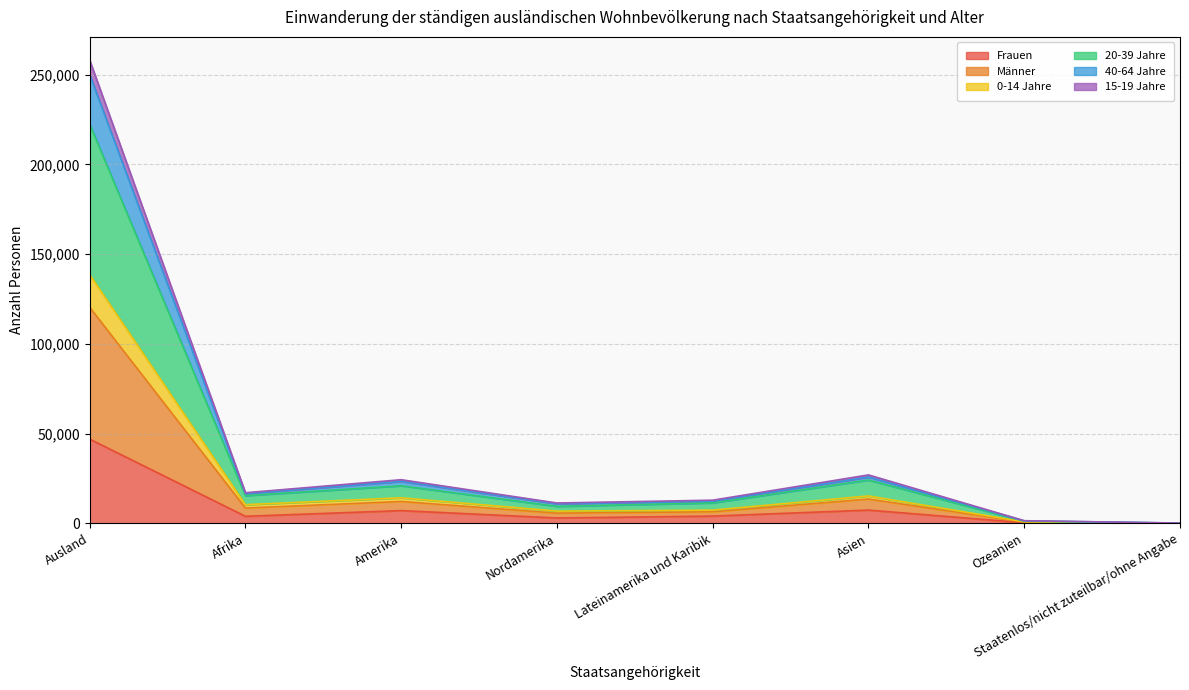

True or false: 0-14 Jahre and Männer cross at least once.

False